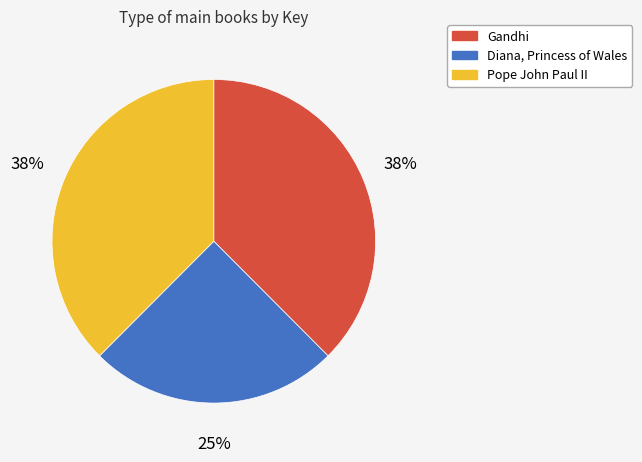

Which category has the smallest portion of the pie?

Diana, Princess of Wales